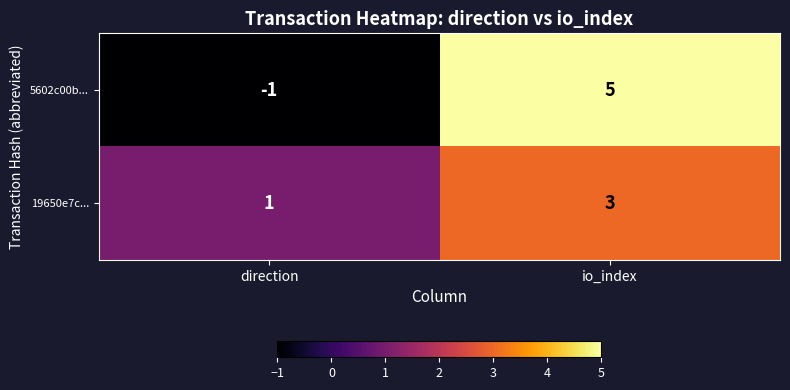

Count the number of categories in the chart.

2